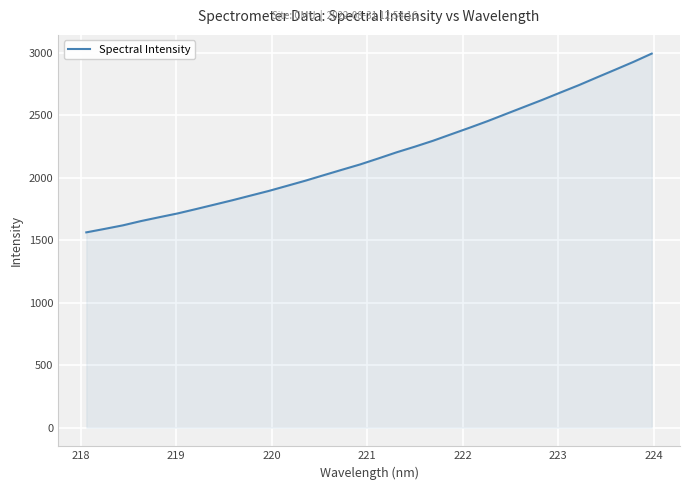

What is the greatest value displayed?

2995.8